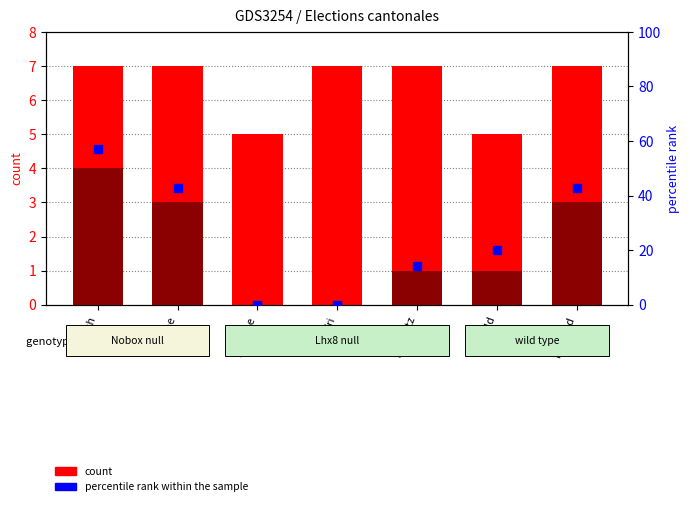

Which series reaches the minimum Y coordinate?

count (Femmes)